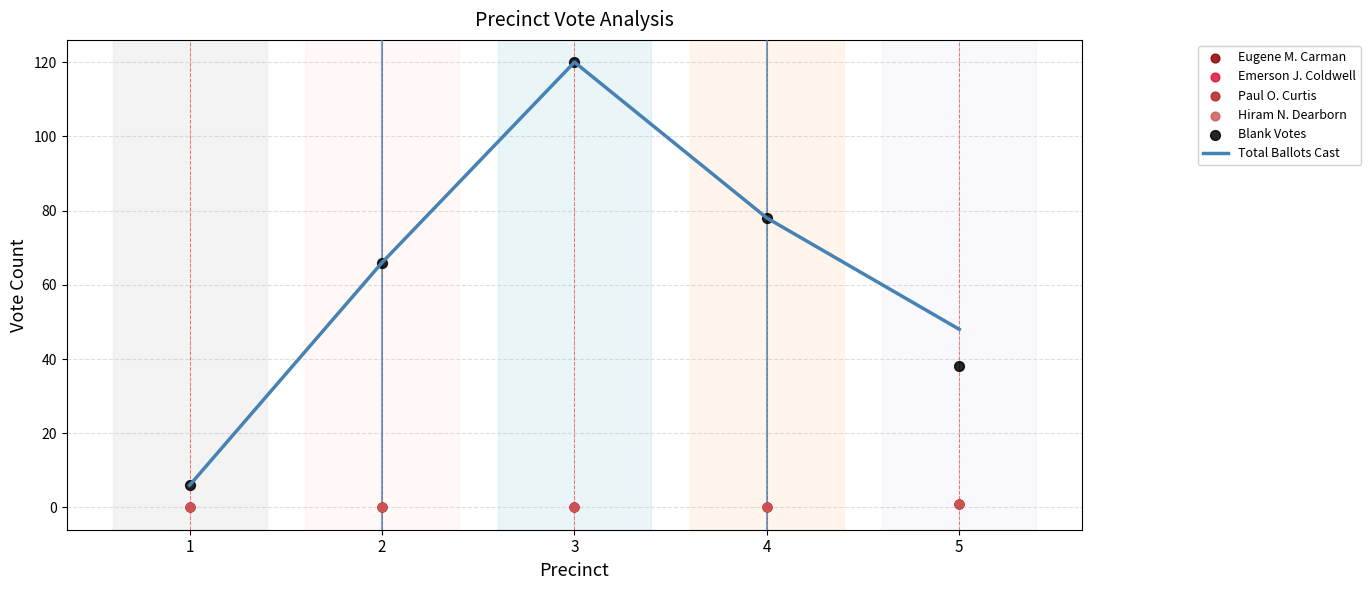

Which series has the largest total across all categories?

Total Ballots Cast